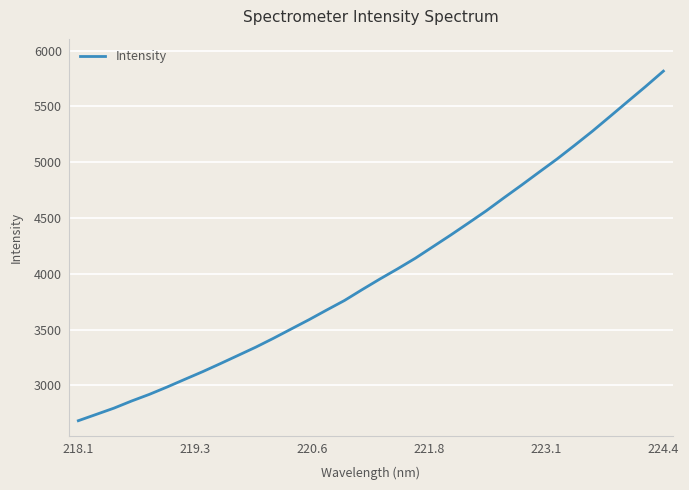

True or false: there are more than 0 points higher than both neighbors.

False